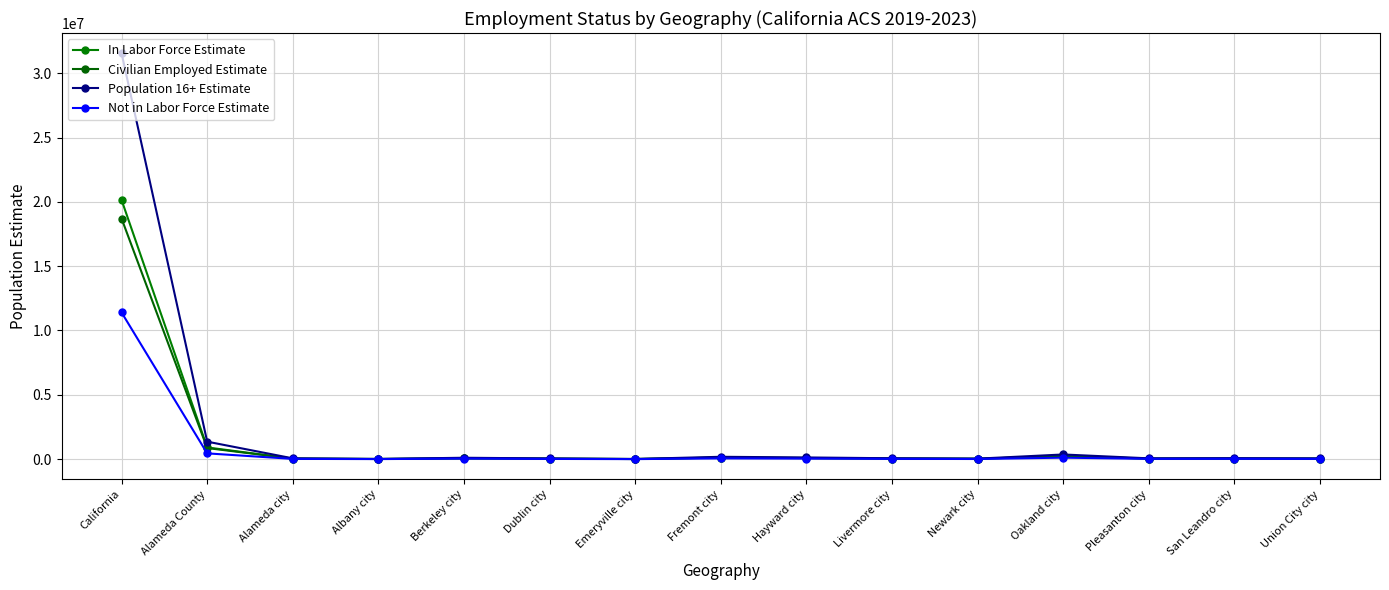

What are all the series names shown in the legend?

In Labor Force Estimate, Civilian Employed Estimate, Population 16+ Estimate, Not in Labor Force Estimate